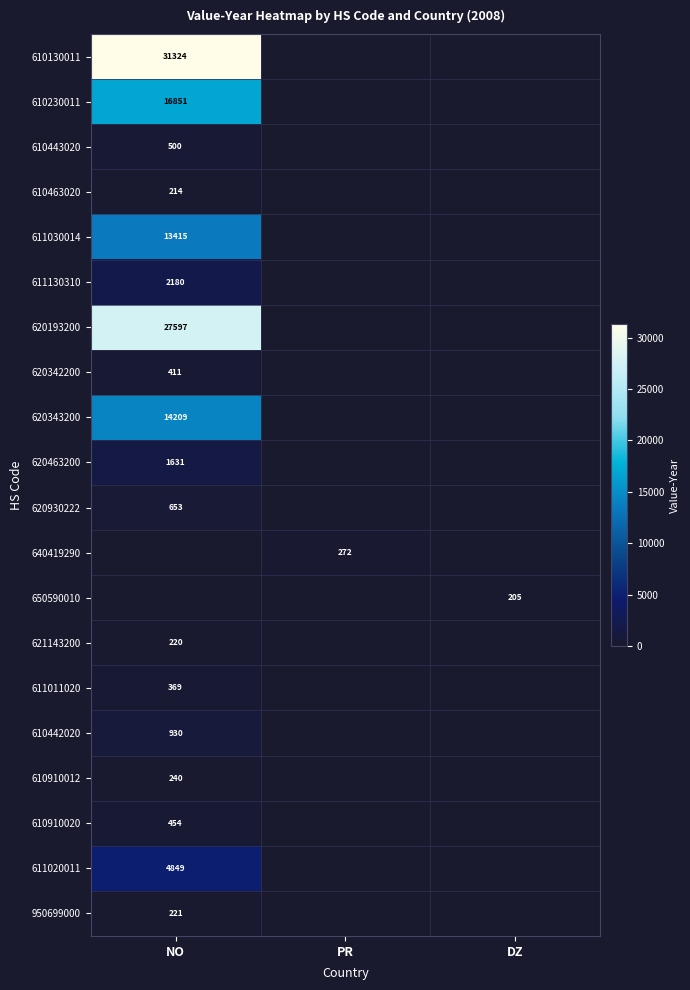

What is the total value across all series at PR?

272